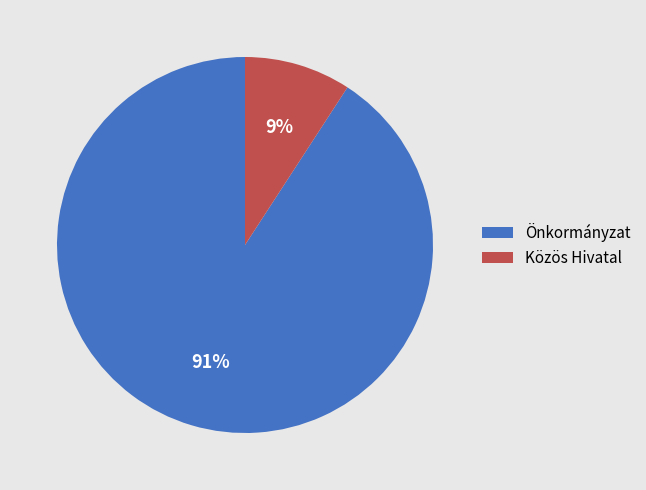

Is there a majority slice in this chart?

Yes